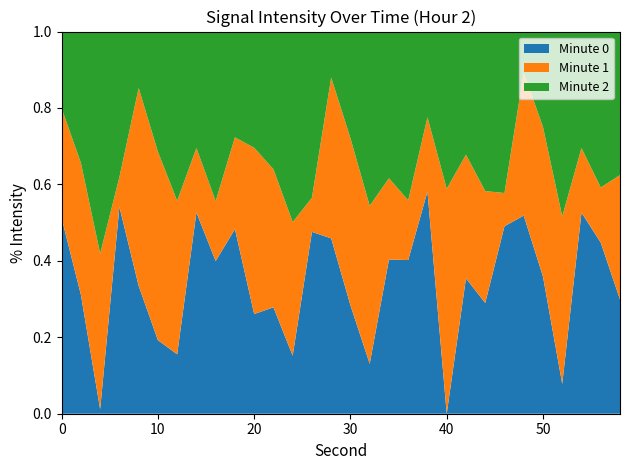

The Minute 0 series shows 0.9 at 0. True or false?

False